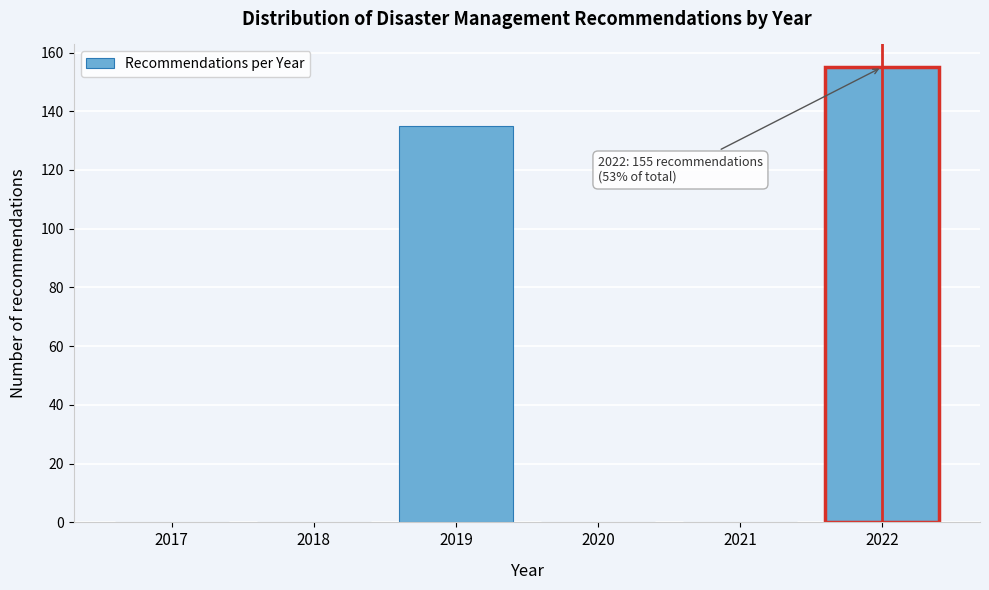

Reading left to right, extract all data points from this chart.

2017=0	2018=0	2019=135	2020=0	2021=0	2022=155